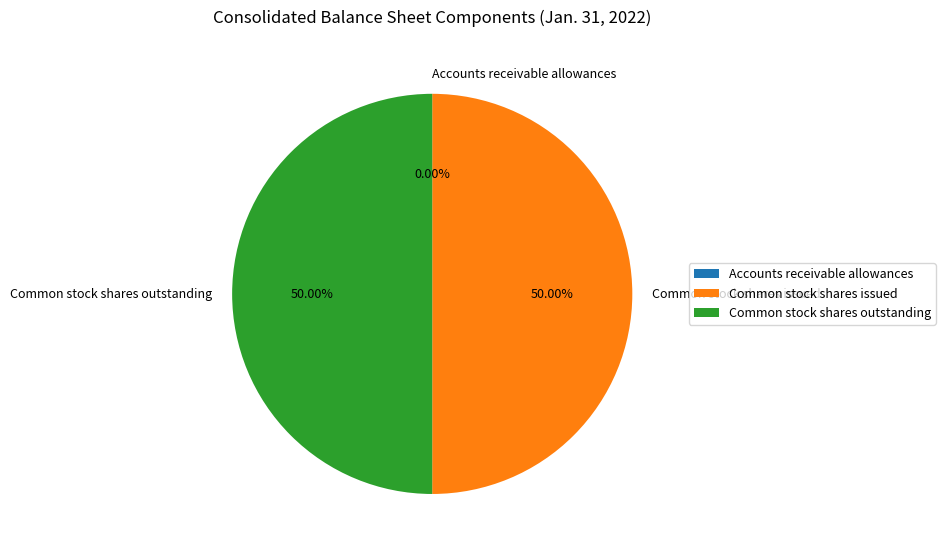

Combined, do Common stock shares issued and Common stock shares outstanding account for over 50%?

Yes